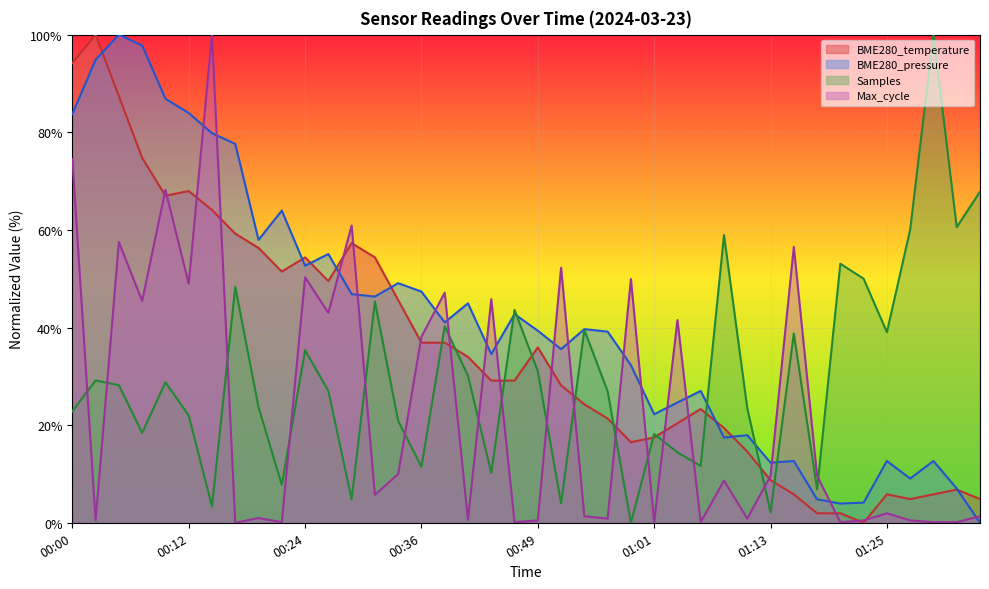

Rank the categories by value from highest to lowest.

00:02, 00:00, 00:05, 00:07, 00:12, 00:10, 00:14, 00:17, 00:29, 00:19, 00:24, 00:31, 00:22, 00:27, 00:34, 00:36, 00:39, 00:49, 00:41, 00:44, 00:46, 00:51, 00:53, 01:06, 00:56, 01:03, 01:08, 01:01, 00:58, 01:11, 01:13, 01:32, 01:15, 01:25, 01:30, 01:27, 01:35, 01:18, 01:20, 01:23